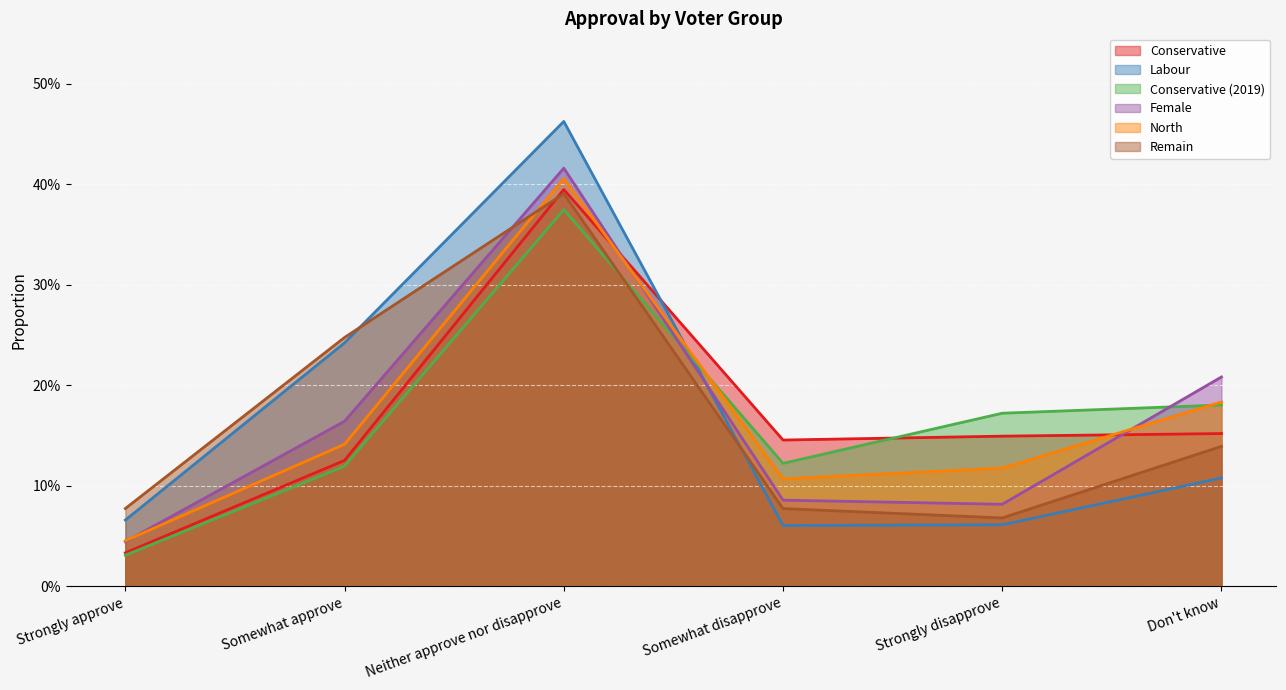

What is the difference between the maximum and second lowest values in the North series?

0.3